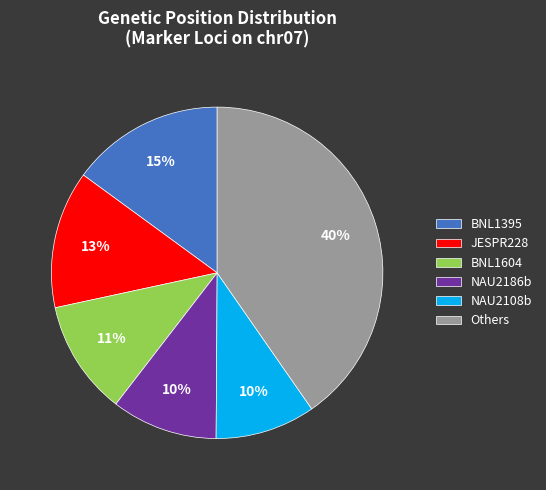

What percentage is the BNL1604 slice, to the nearest percent?

11%